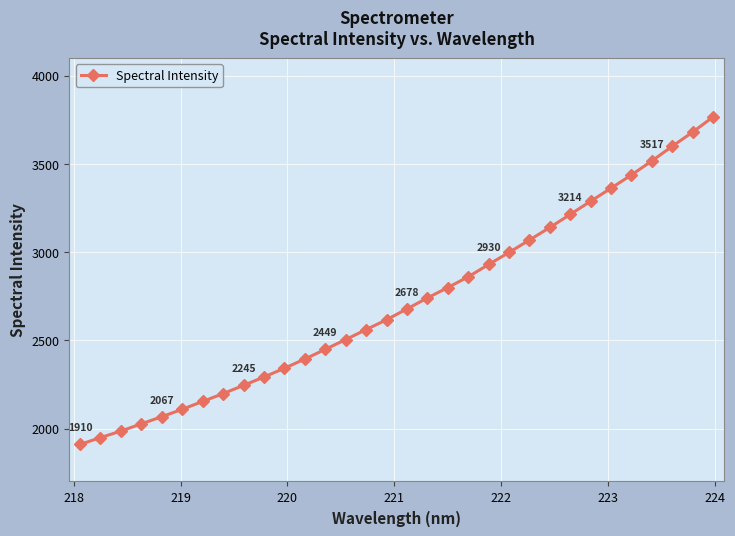

What is the maximum value shown in the chart?

3766.2